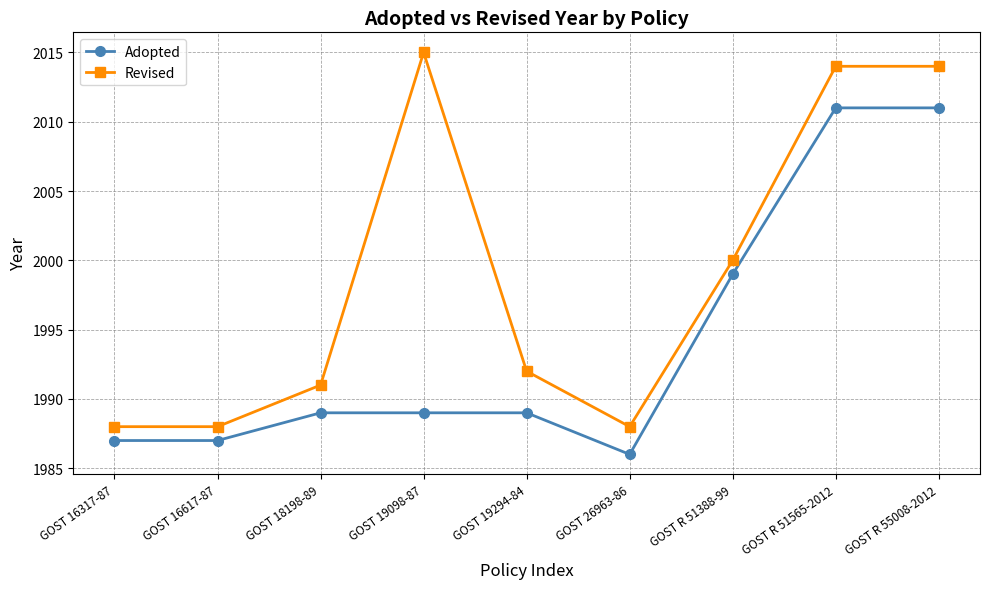

What is the label of the 1st point from the right?

GOST R 55008-2012